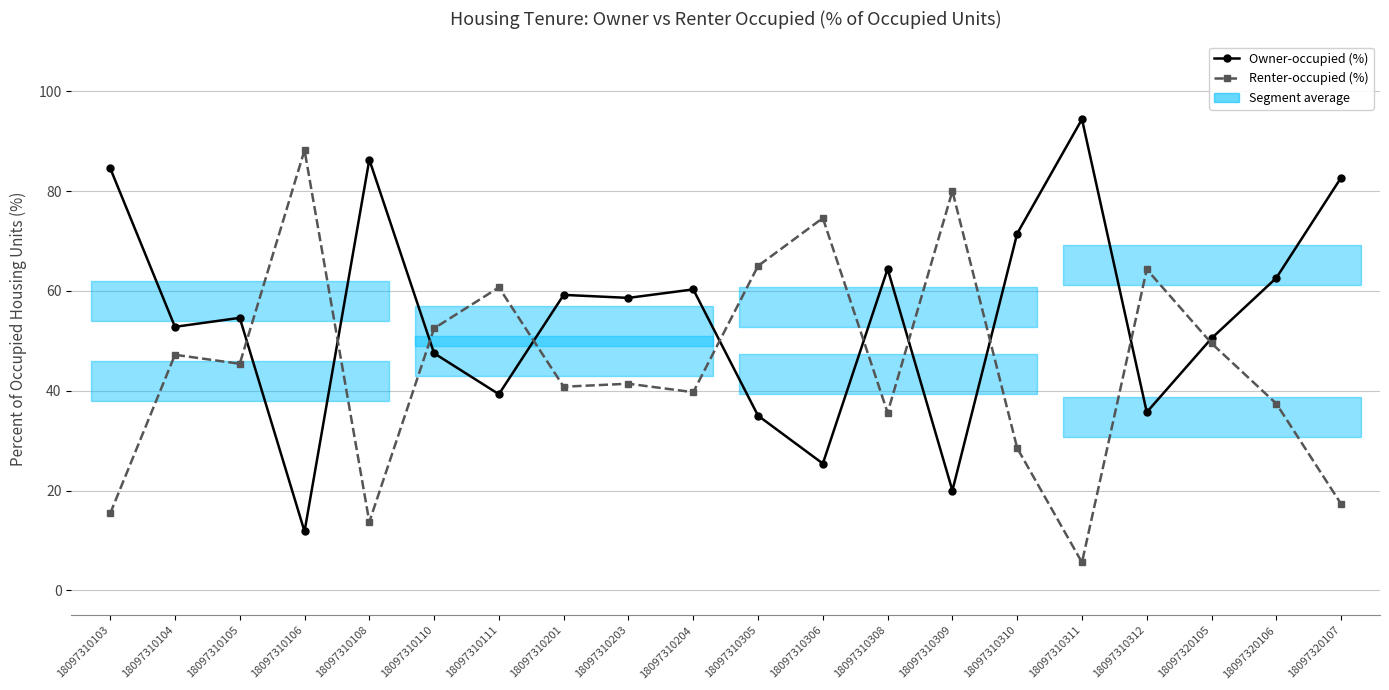

Is it true that Owner-occupied (%) equals 16.9 at 18097310106?

False